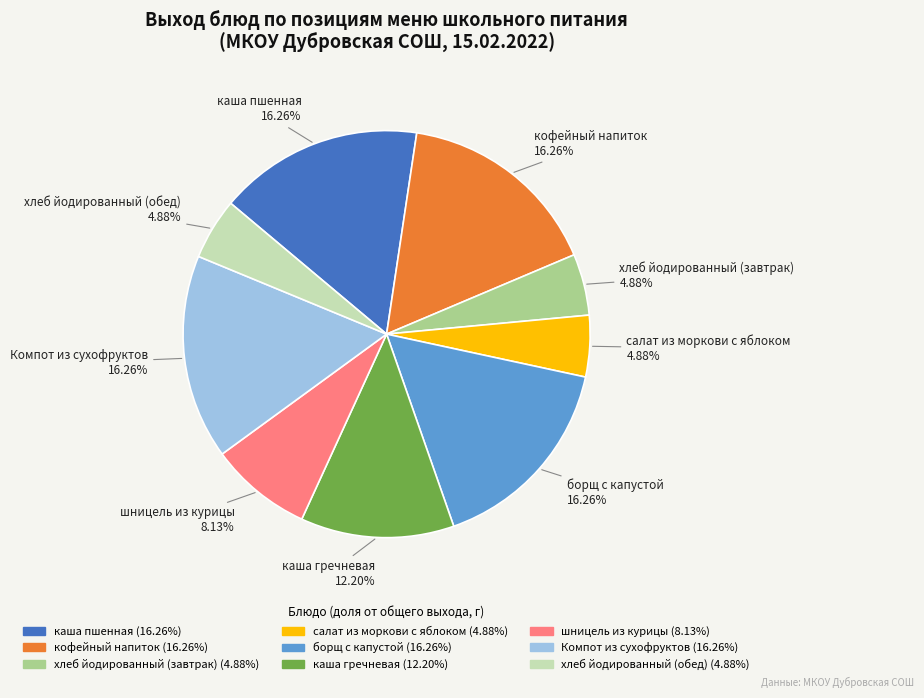

To the nearest percent, what portion does салат из моркови с яблоком represent?

5%